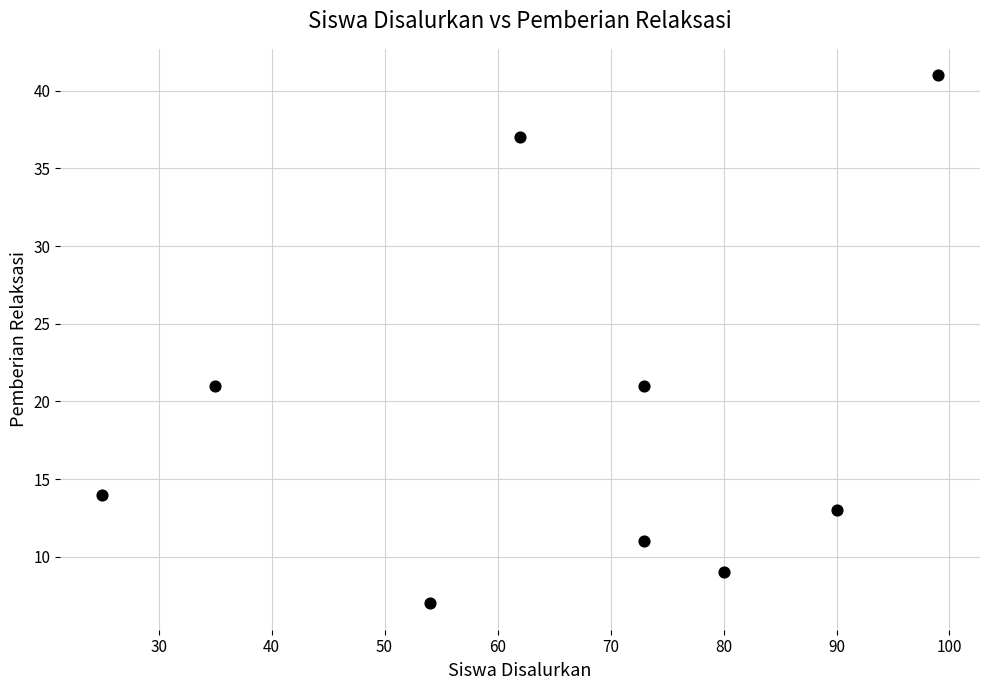

What is the average X value?

66